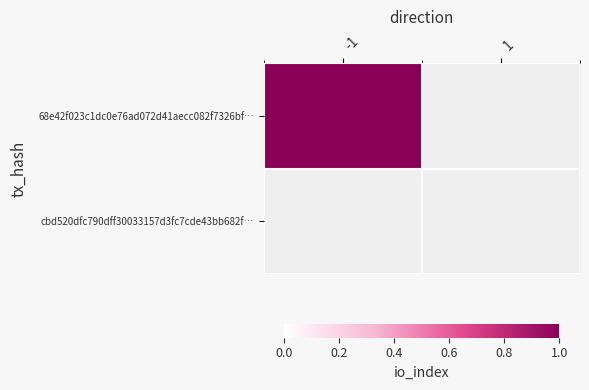

Reading right to left, what are all the values shown in this chart?

68e42f023c1dc0e76ad072d41aecc082f7326bf: 0	1
cbd520dfc790dff30033157d3fc7cde43bb682f: 0	0